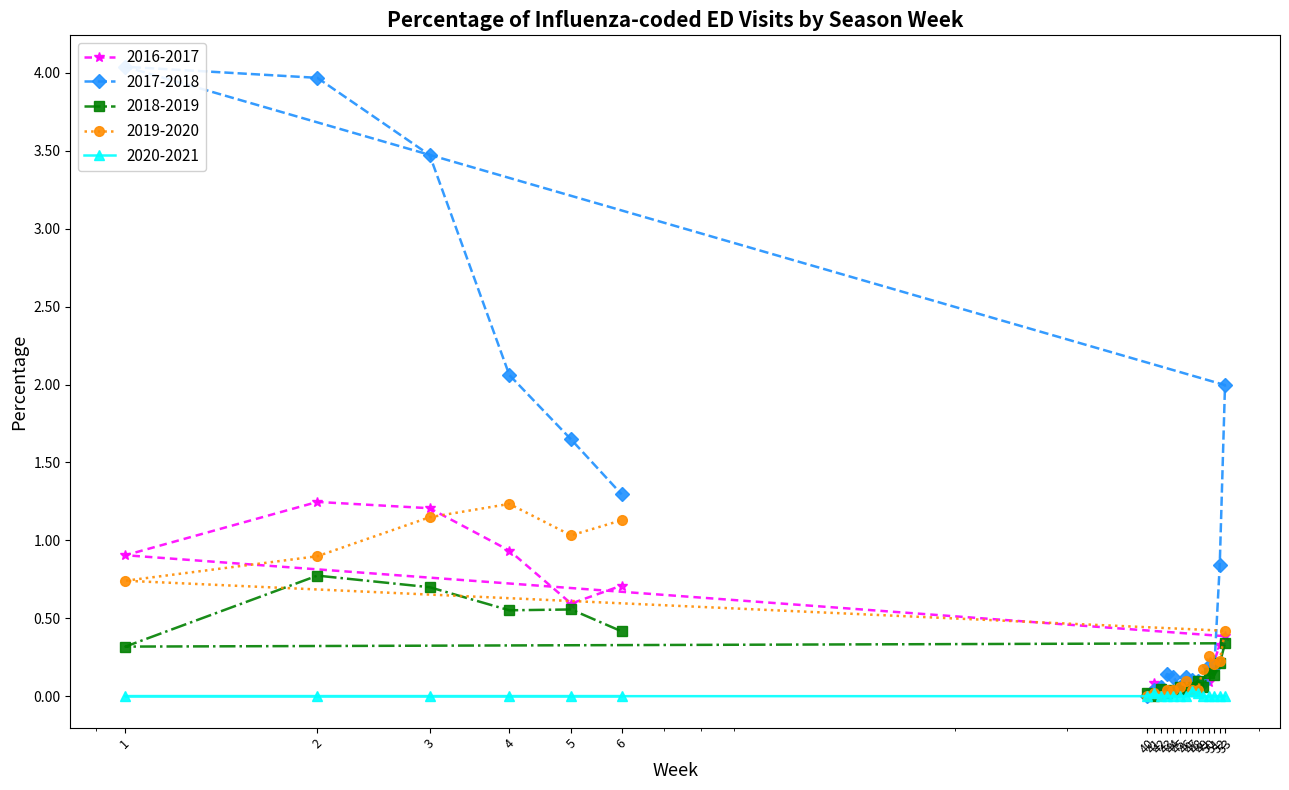

At 43, list the series in order from smallest to largest.

2020-2021, 2016-2017, 2018-2019, 2019-2020, 2017-2018